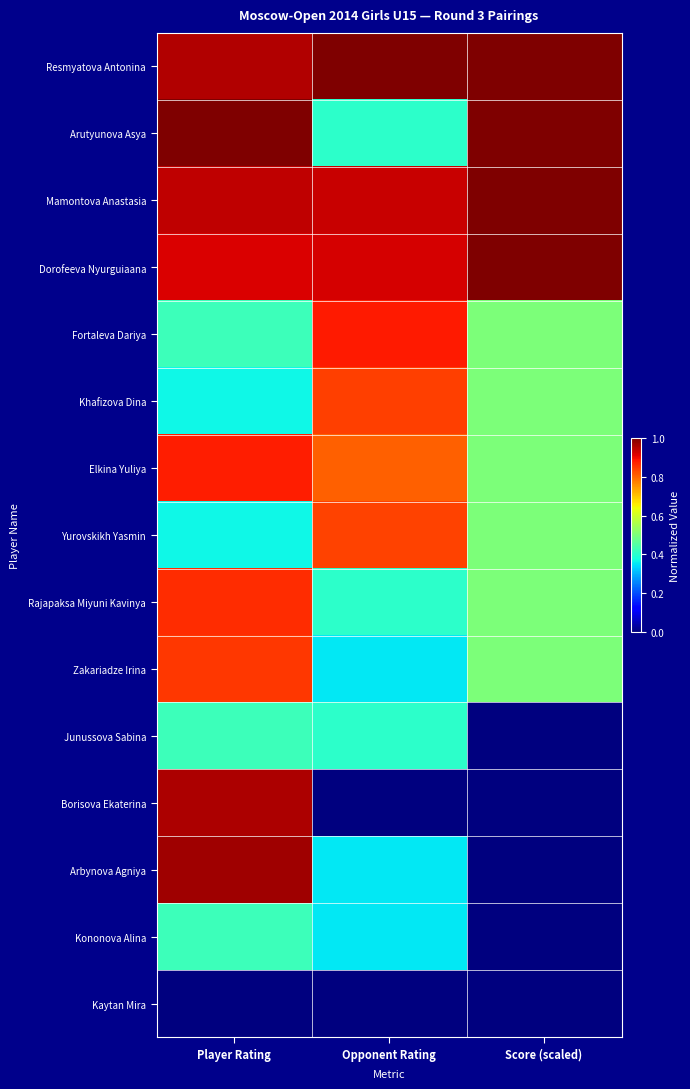

List the series in order of their peak value, lowest first.

Kaytan Mira, Junussova Sabina, Kononova Alina, Yurovskikh Yasmin, Khafizova Dina, Zakariadze Irina, Rajapaksa Miyuni Kavinya, Elkina Yuliya, Fortaleva Dariya, Borisova Ekaterina, Arbynova Agniya, Resmyatova Antonina, Arutyunova Asya, Mamontova Anastasia, Dorofeeva Nyurguiaana